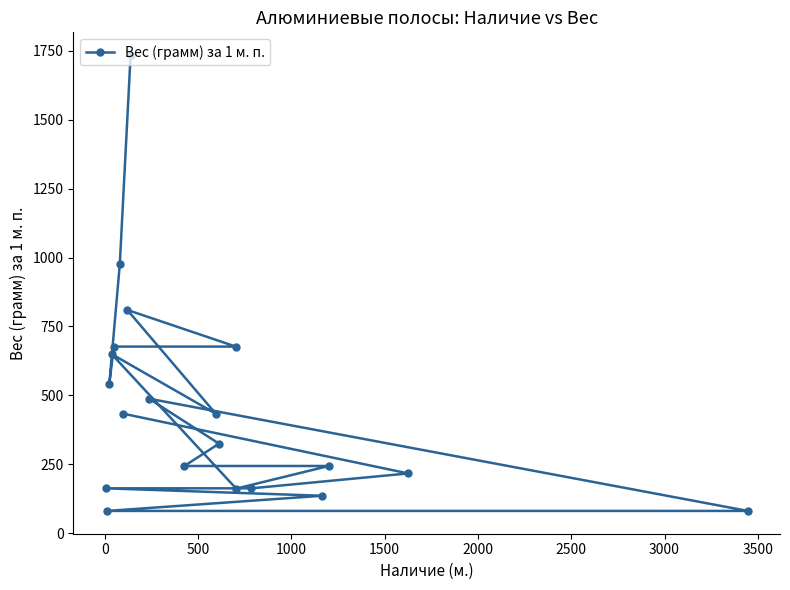

How many series are shown in this chart?

1